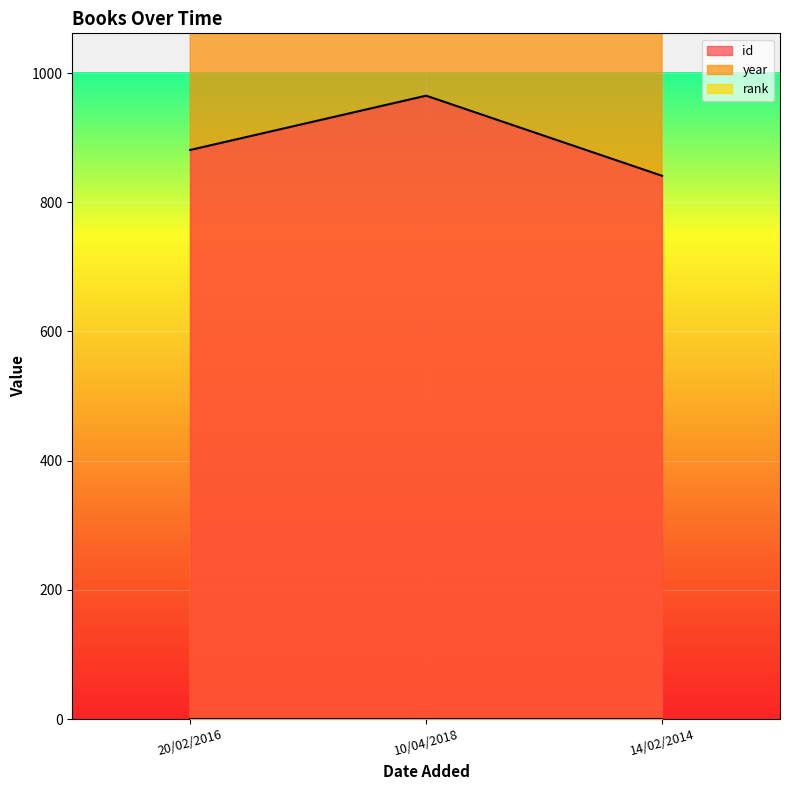

Is it true that year equals 970 at 10/04/2018?

False